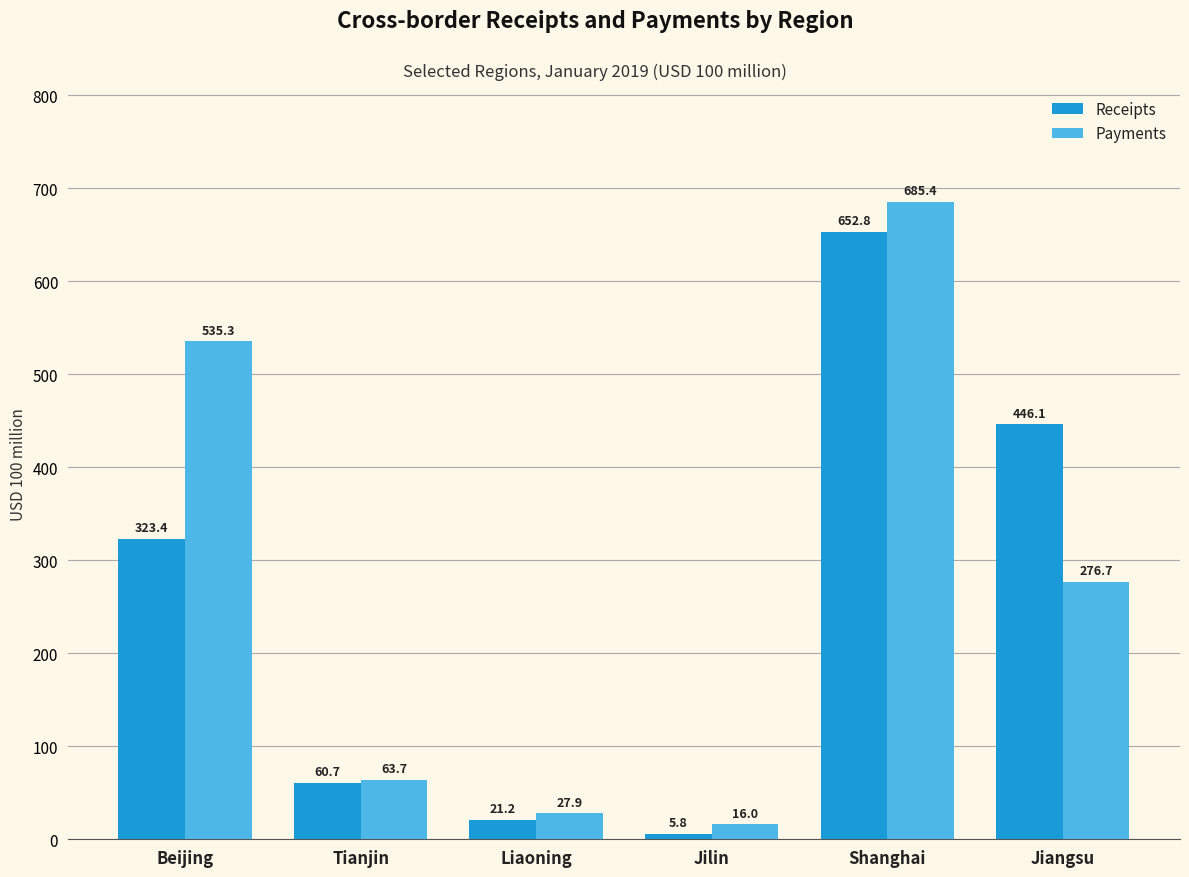

List the series in order of their peak value, lowest first.

Receipts, Payments